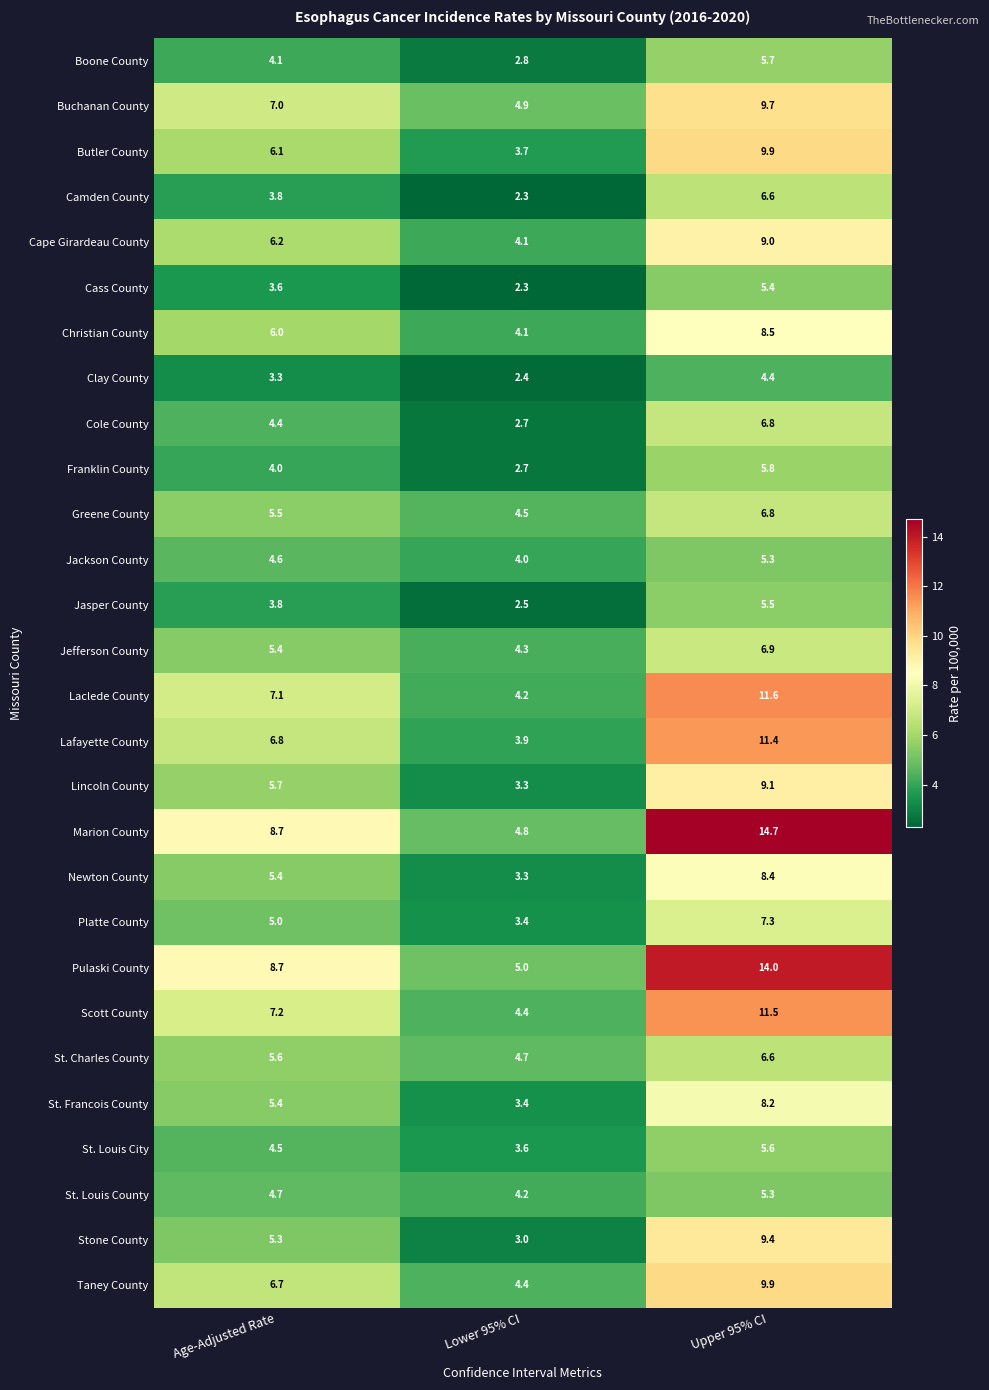

Which category has the highest value across all series?

Upper 95% CI